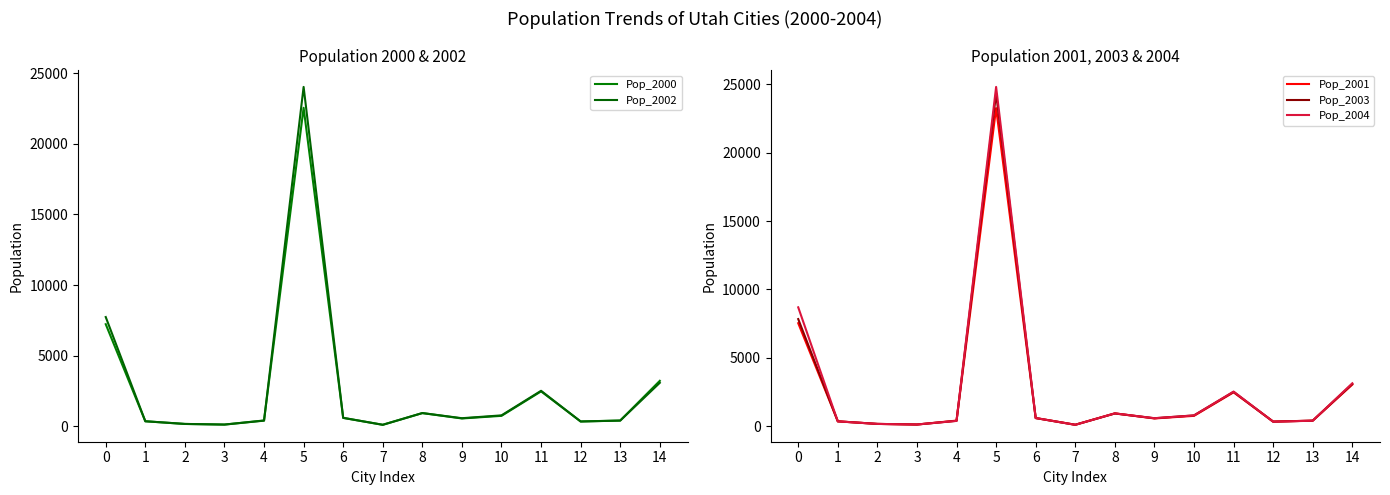

The value of Pop_2001 at 13 is 696. True or false?

False